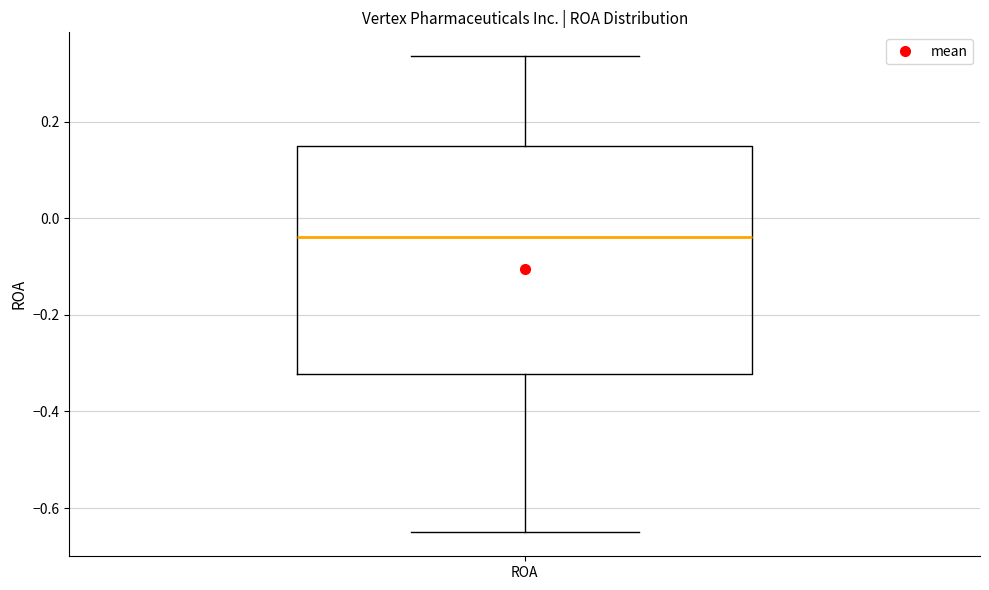

Where does the median line of the box for ROA sit on the y-axis? The values are not printed on the chart, so give them approximately, as read against the axis.

-0.04